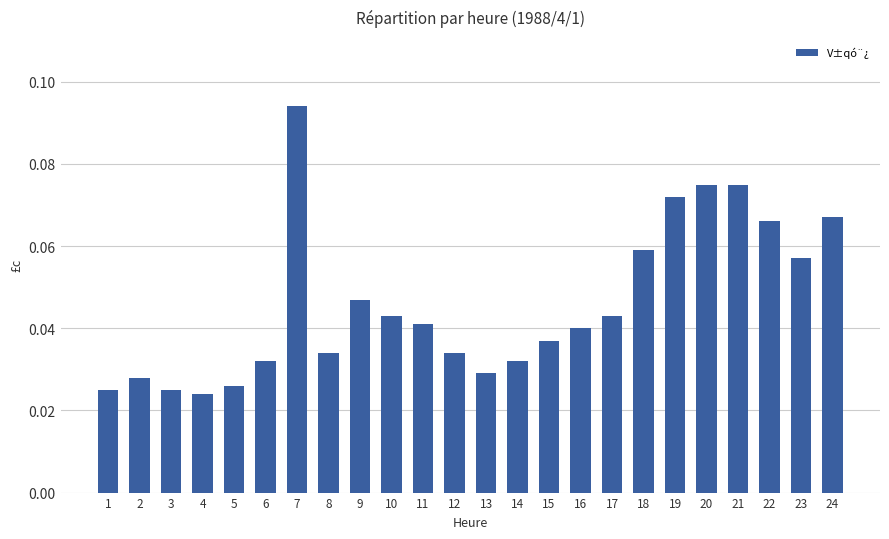

Are the bars horizontal?

No